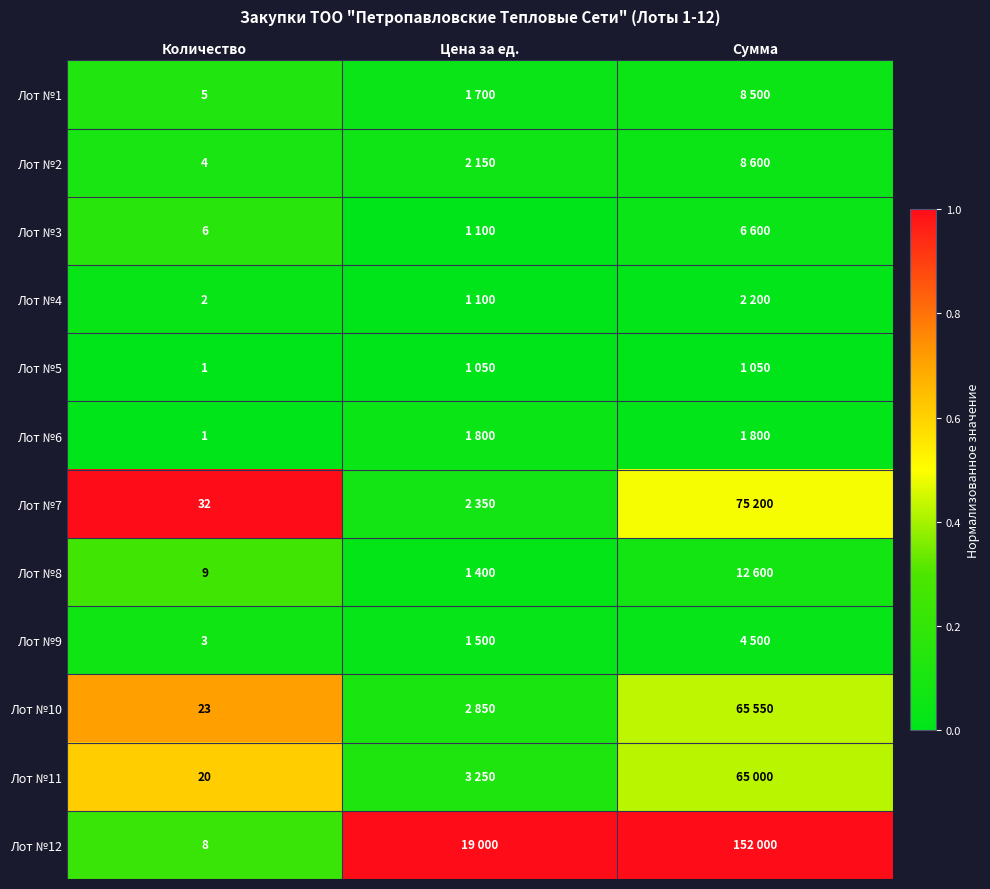

The value of Лот №2 at Сумма is 0.1. True or false?

False